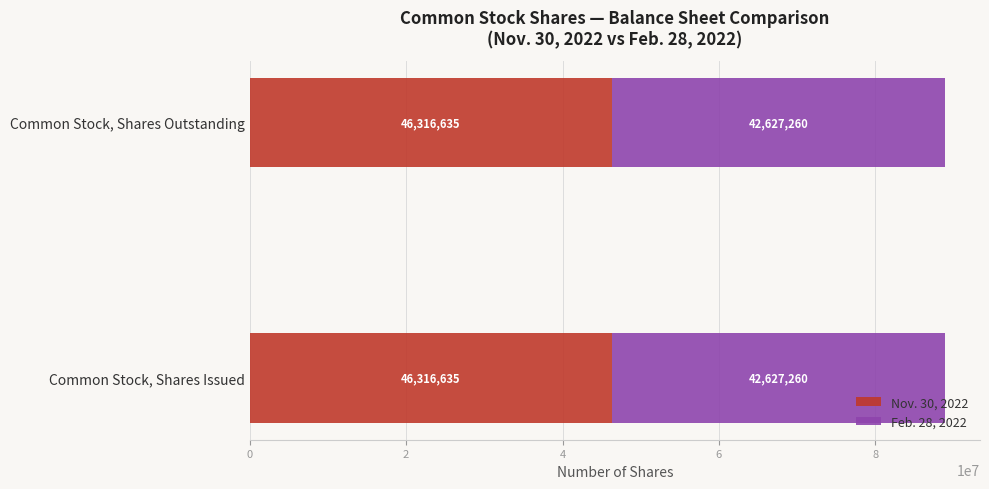

What is the maximum value for Nov. 30, 2022?

46316635